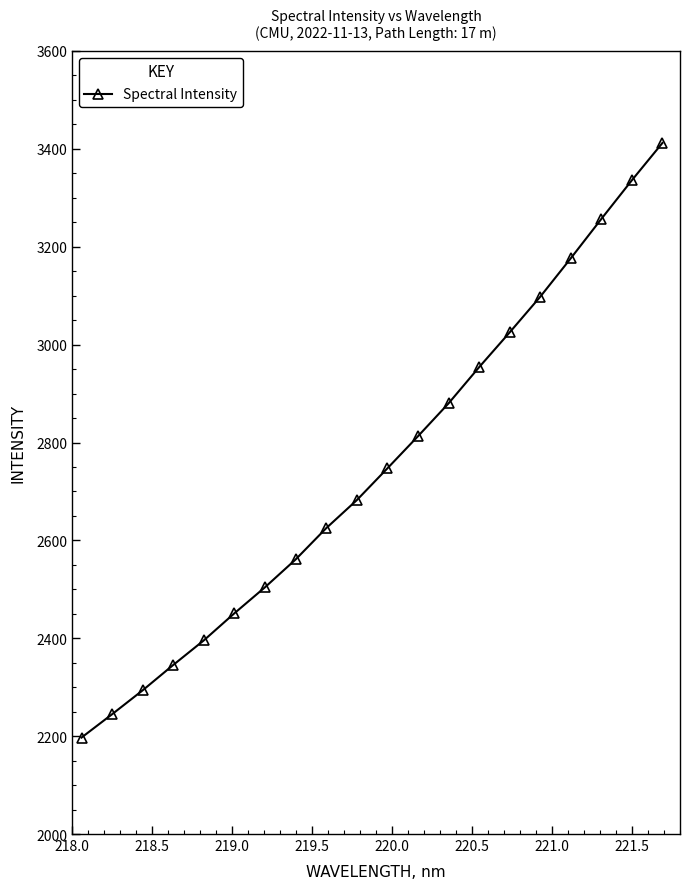

How many data points are above 2747?

10